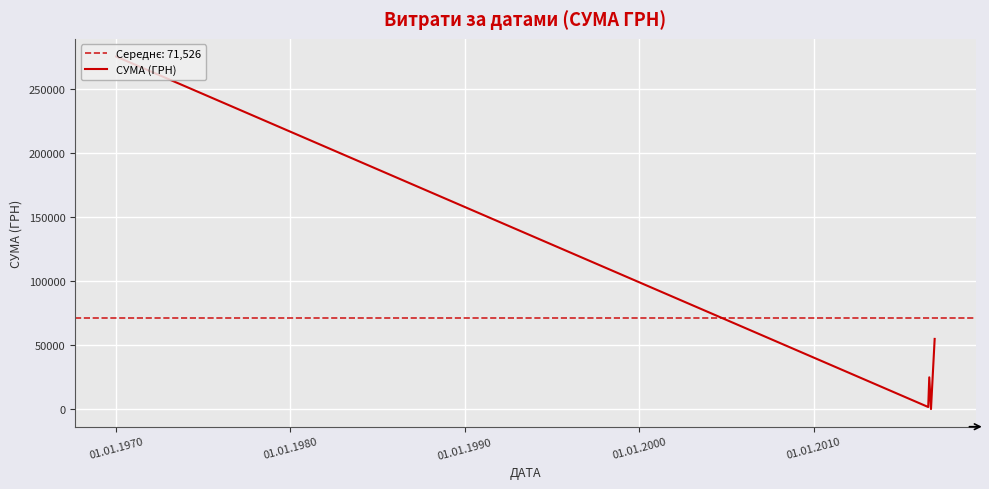

What is the value of the 1st point from the left?

275623.0